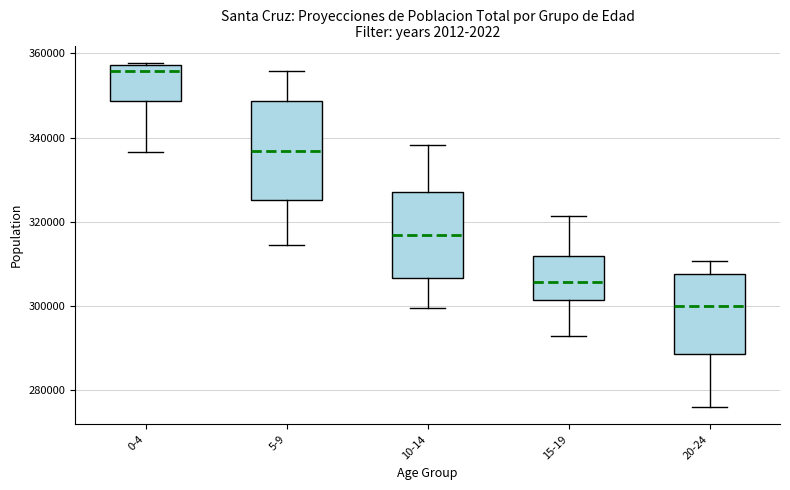

Where does the median line of the box for 20-24 sit on the y-axis? The values are not printed on the chart, so give them approximately, as read against the axis.

300000